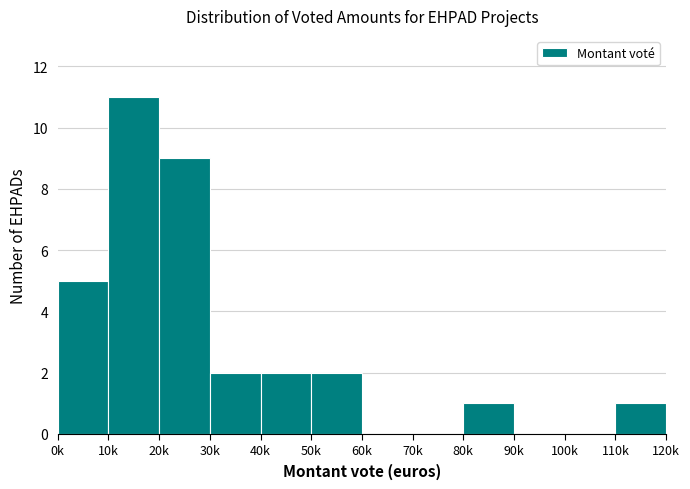

Reading left to right, what are all the values shown in this chart?

0k=5	10k=11	20k=9	30k=2	40k=2	50k=2	60k=0	70k=0	80k=1	90k=0	100k=0	110k=1